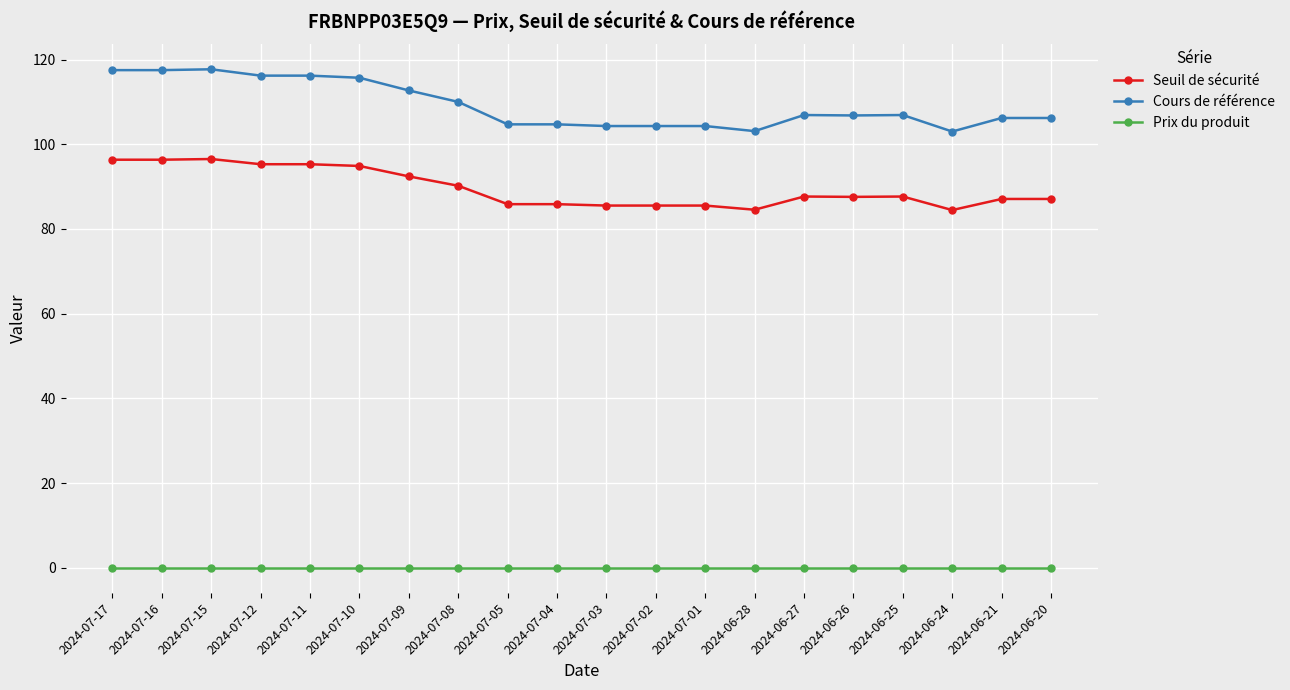

What is the label of the 1st point from the left?

2024-07-17